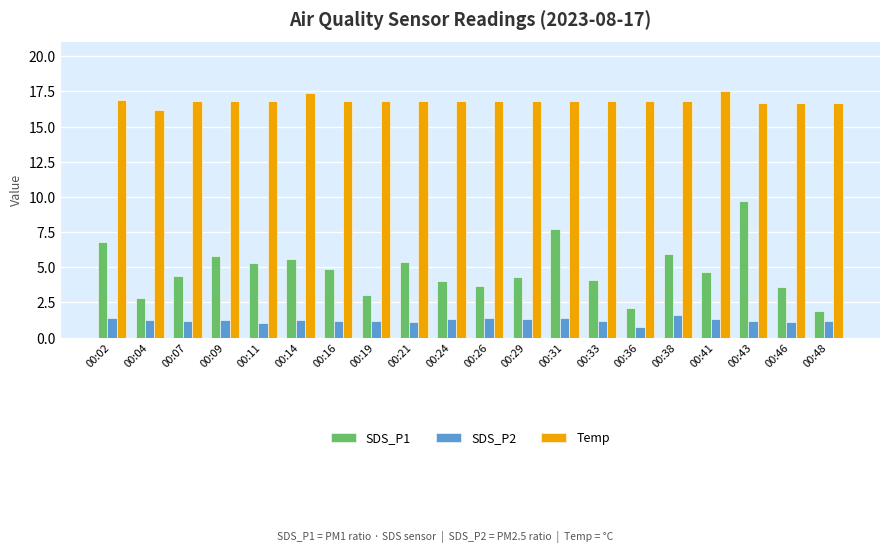

Are the bars grouped side by side (vs. stacked)?

Yes